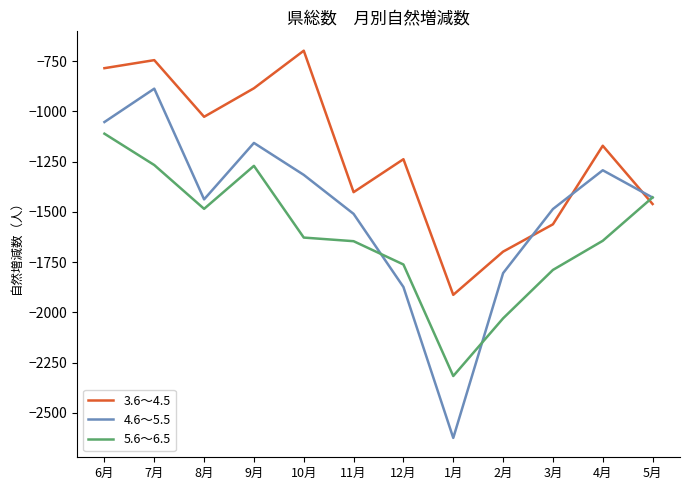

What are all the series names shown in the legend?

3.6～4.5, 4.6～5.5, 5.6～6.5